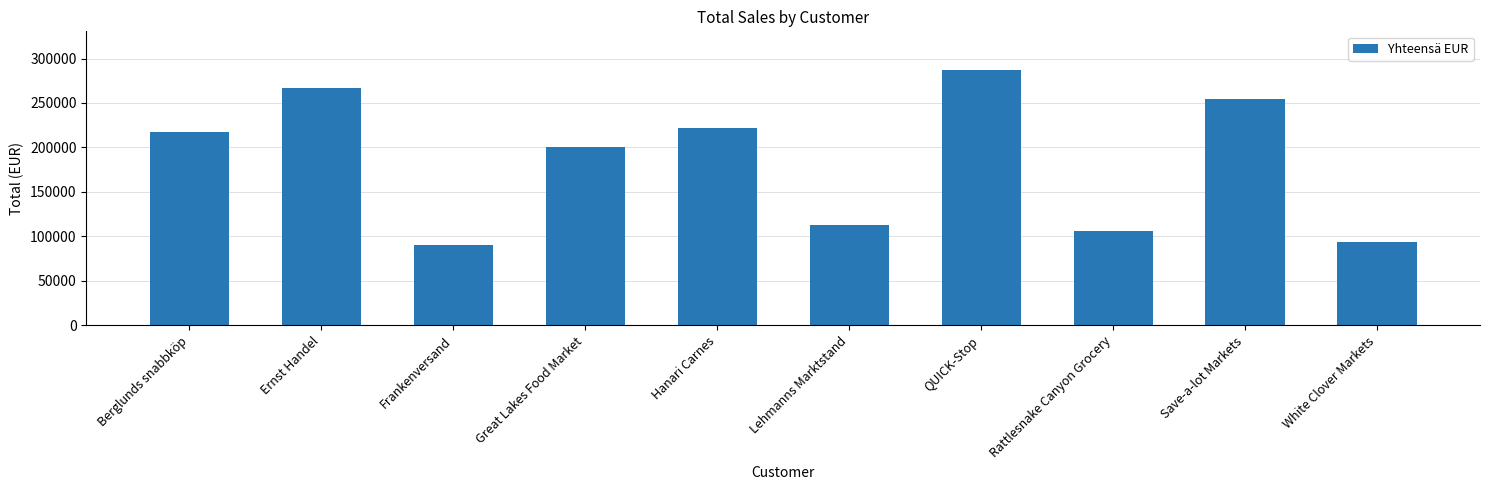

What is the change in value from Save-a-lot Markets to White Clover Markets?

-161083.4